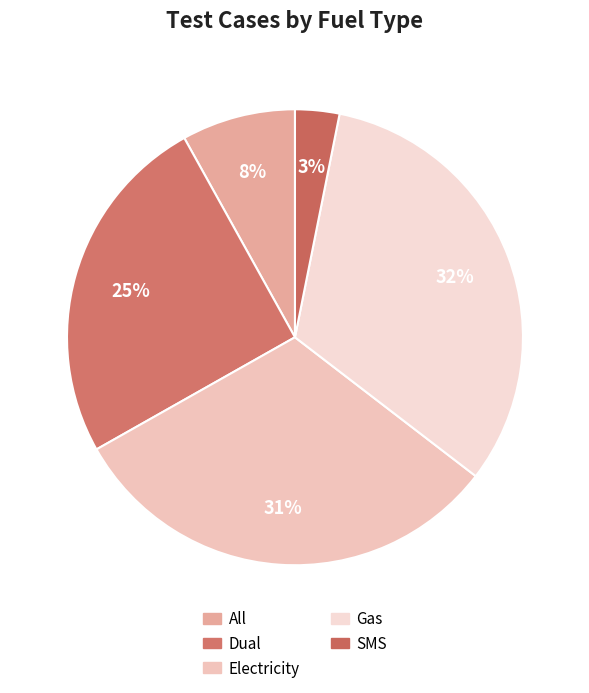

What is the change in value from Gas to SMS?

-65